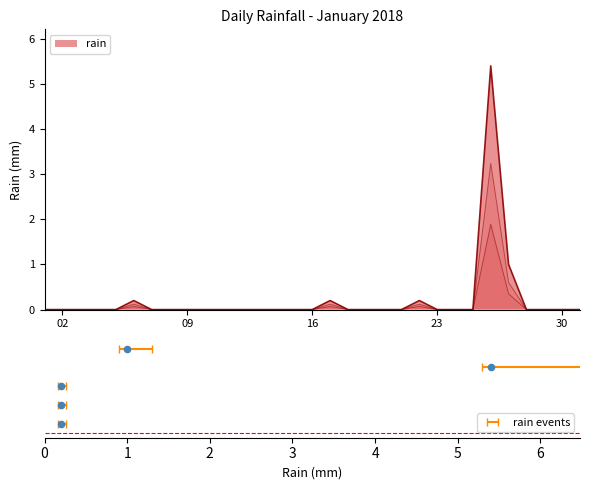

Which has a higher value, 2018-01-05 or 2018-01-31?

2018-01-05